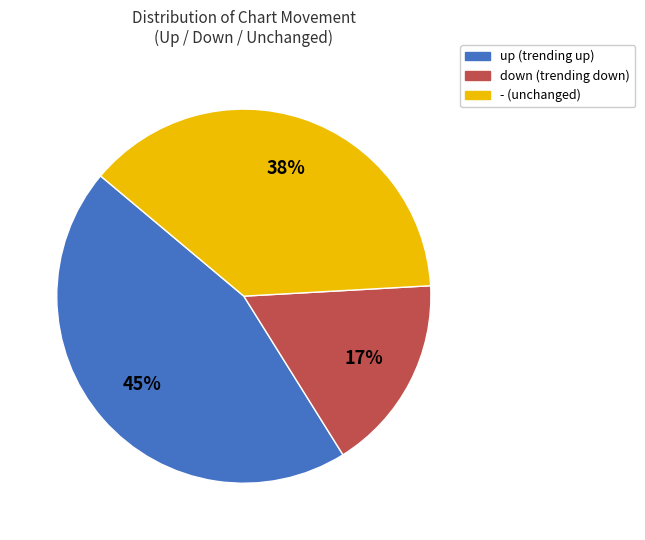

Is it true that up is 45% of the pie?

True